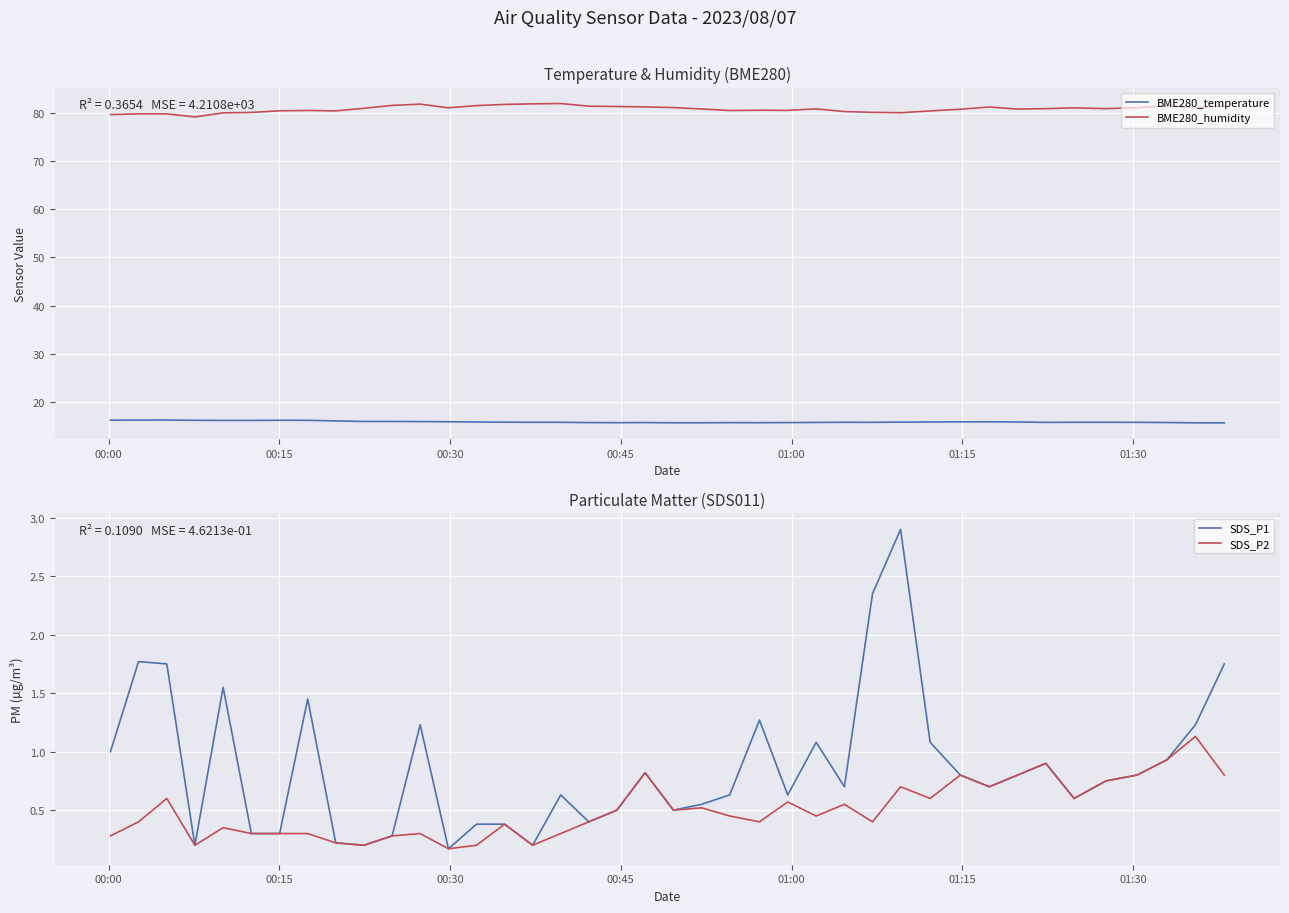

How many lines are shown in the chart?

4